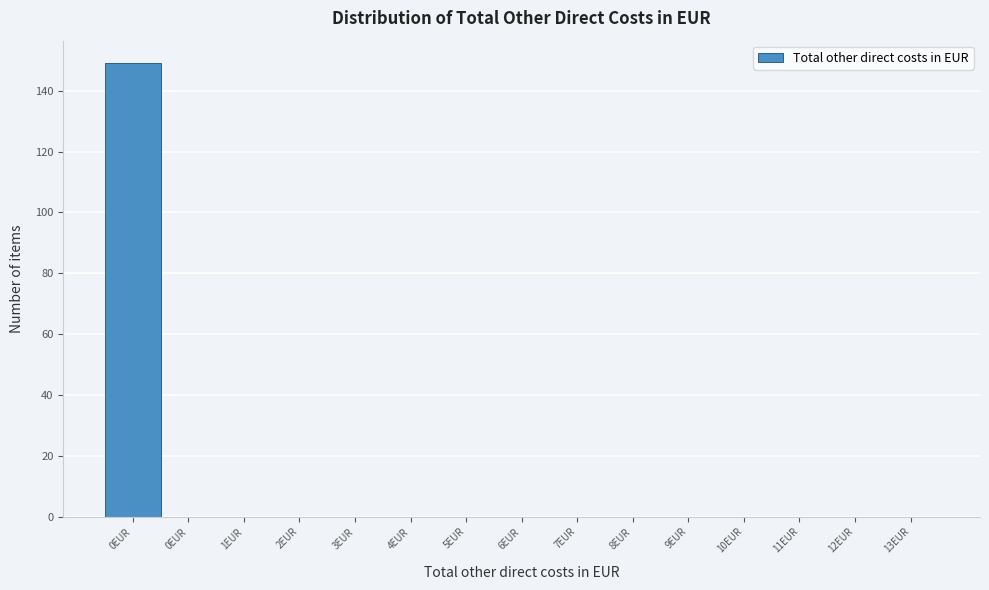

How many data points does each series have?

15